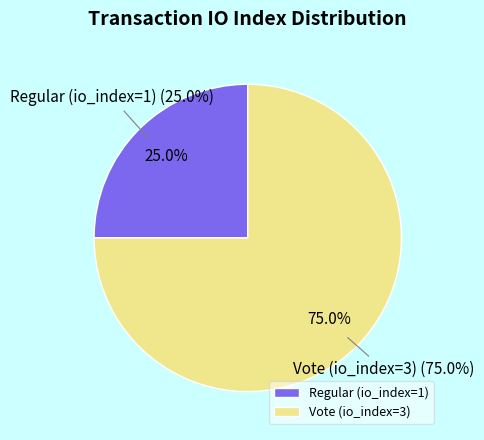

What is the smallest slice in the pie chart?

Regular (io_index=1)